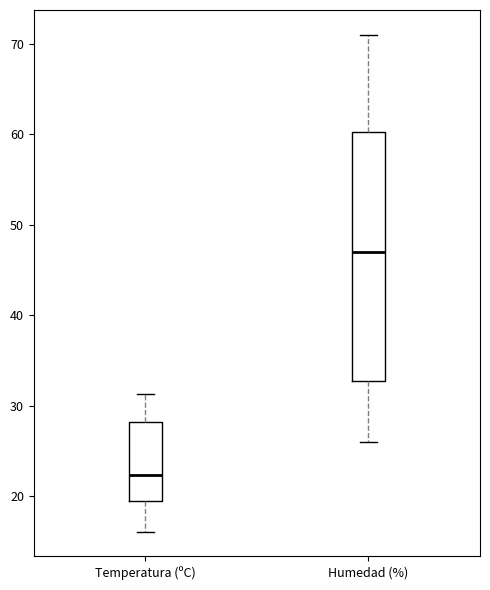

Reading left to right, transcribe this box plot: for each box, give where its median line is, the range the box spans, and where its two whiskers end, as read against the y-axis. The values are not printed on the chart, so give them approximately, as read against the axis.

Temperatura (ºC): median 22, box 19 to 28, whiskers 16 to 31
Humedad (%): median 47, box 33 to 60, whiskers 26 to 71